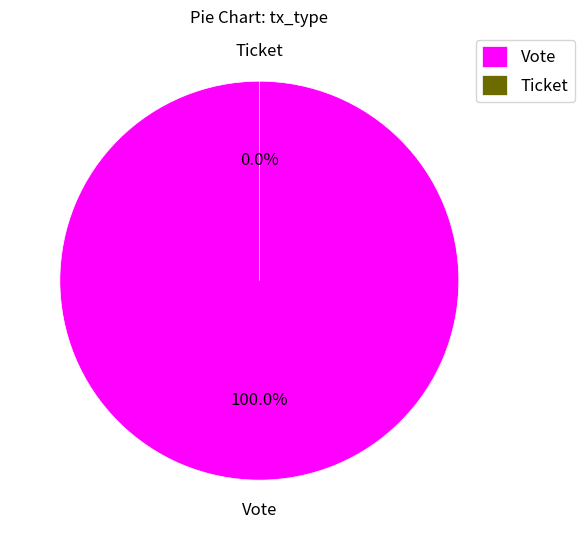

What is the majority slice?

Vote